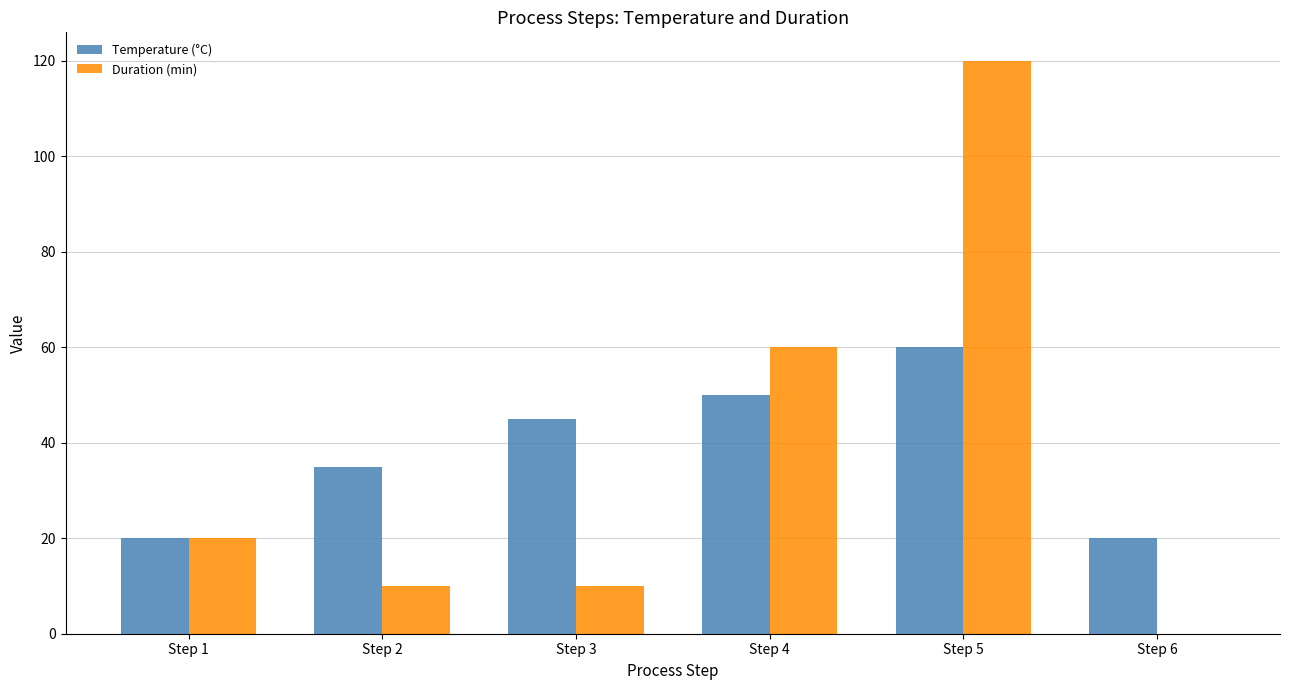

The value of Duration (min) at Step 2 is 14. True or false?

False